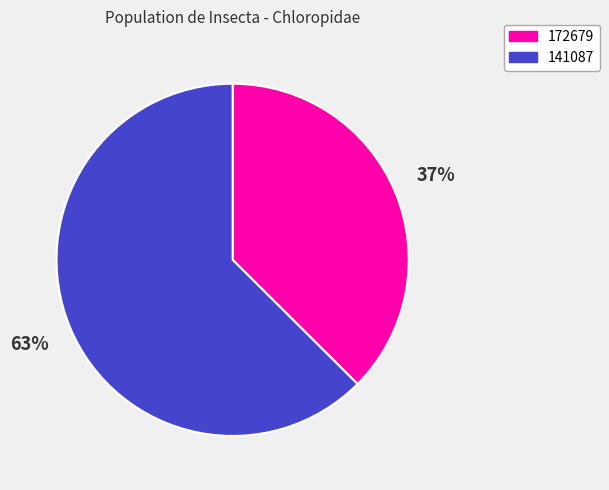

Count the number of slices in the pie.

2